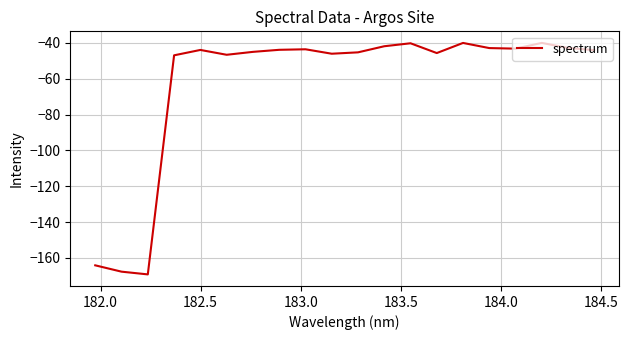

What is the smallest value displayed?

-169.2